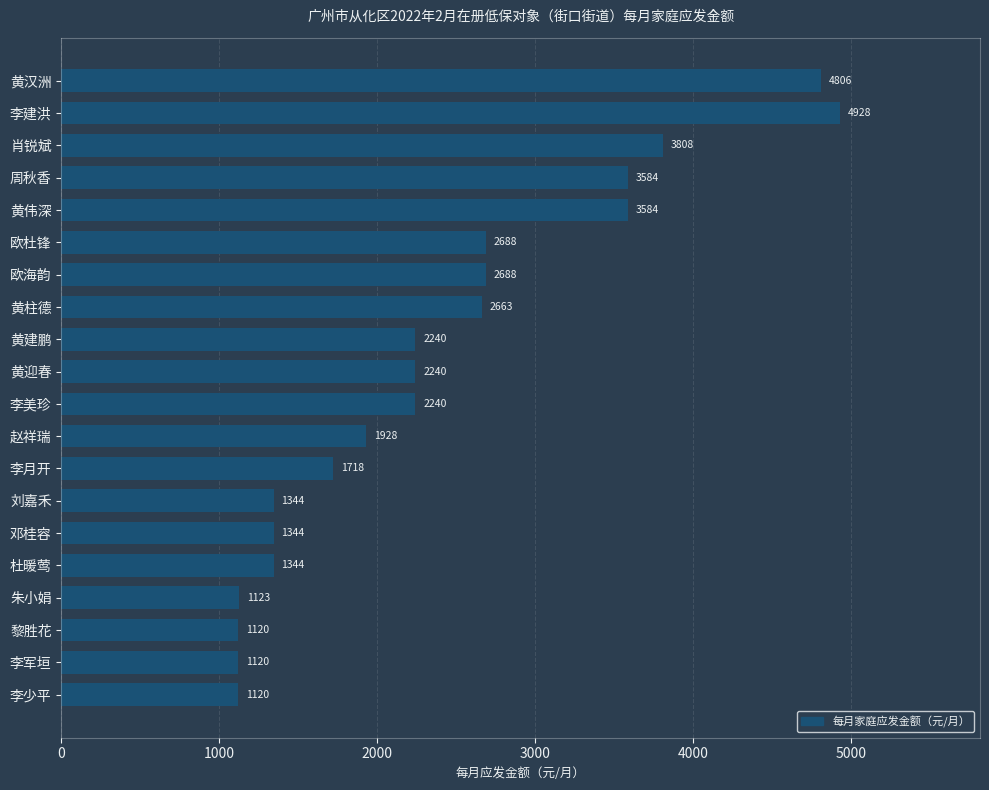

What position from the top is 刘嘉禾?

14